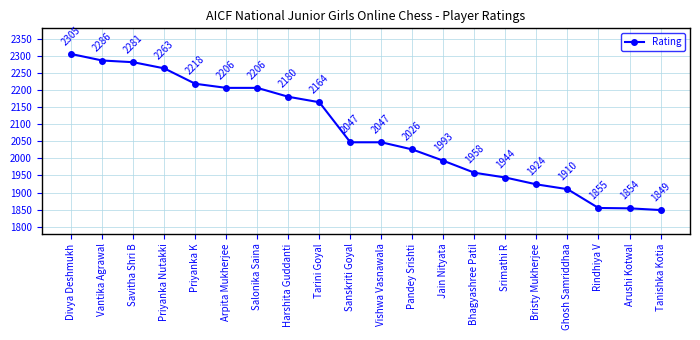

What is the sum of all values?

41516